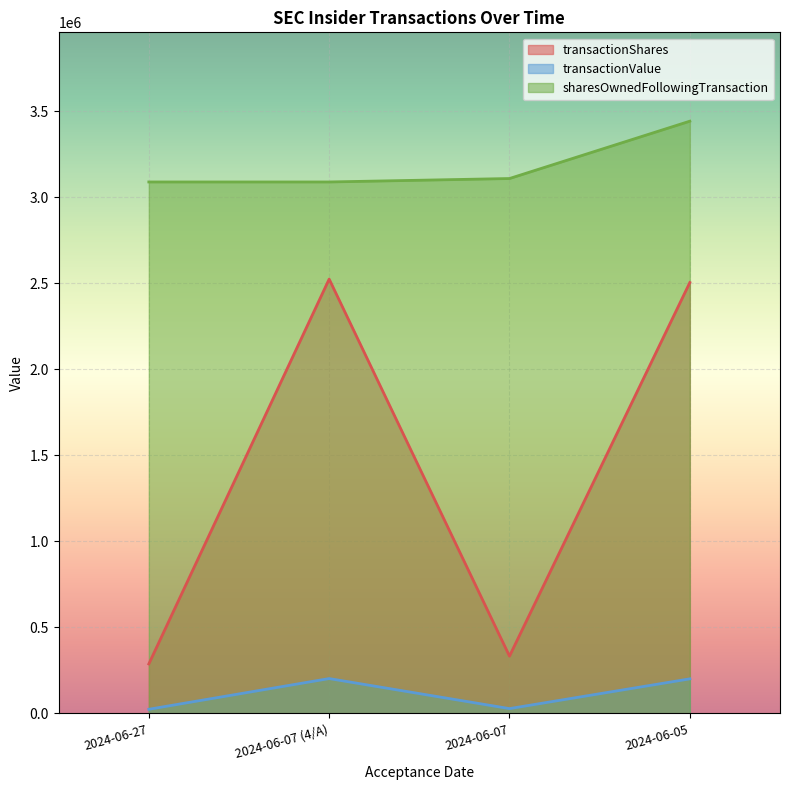

Rank the series at 2024-06-27 from highest to lowest value.

sharesOwnedFollowingTransaction, transactionShares, transactionValue